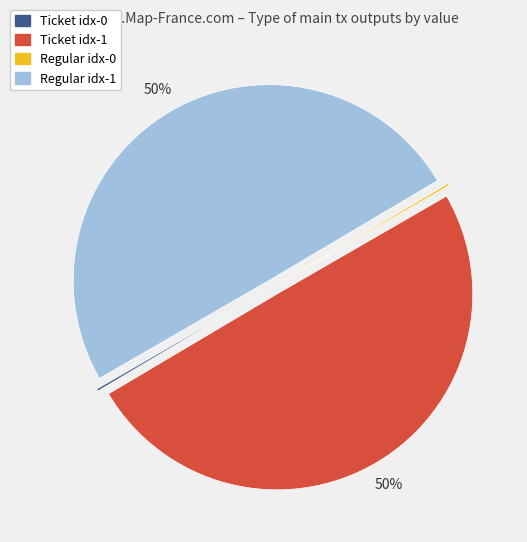

What percentage is the Ticket idx-1 slice, to the nearest percent?

50%